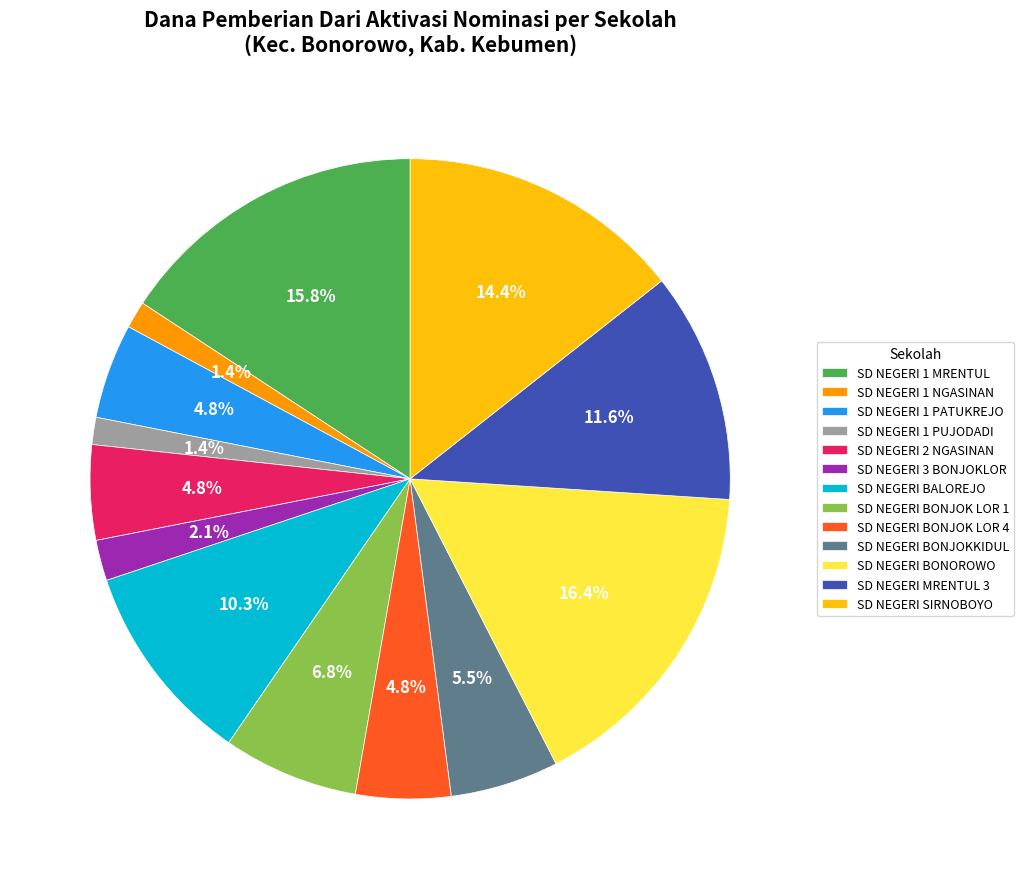

How many slices are in this pie chart?

13